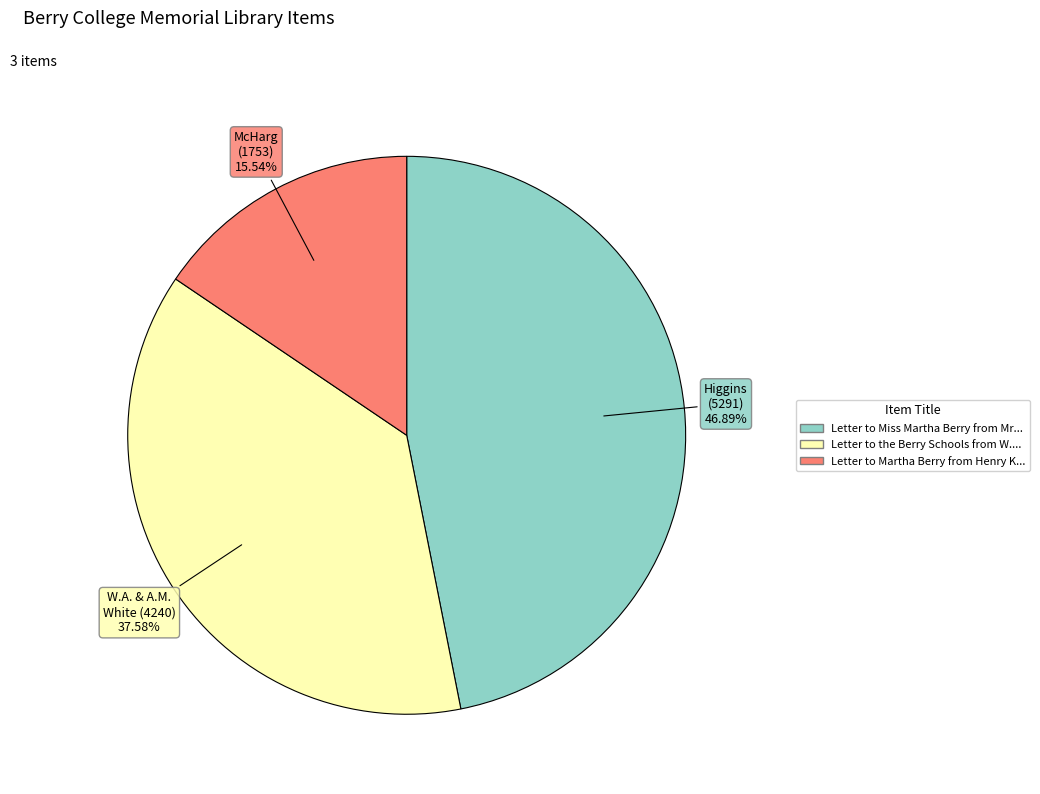

Is there a majority slice in this chart?

No